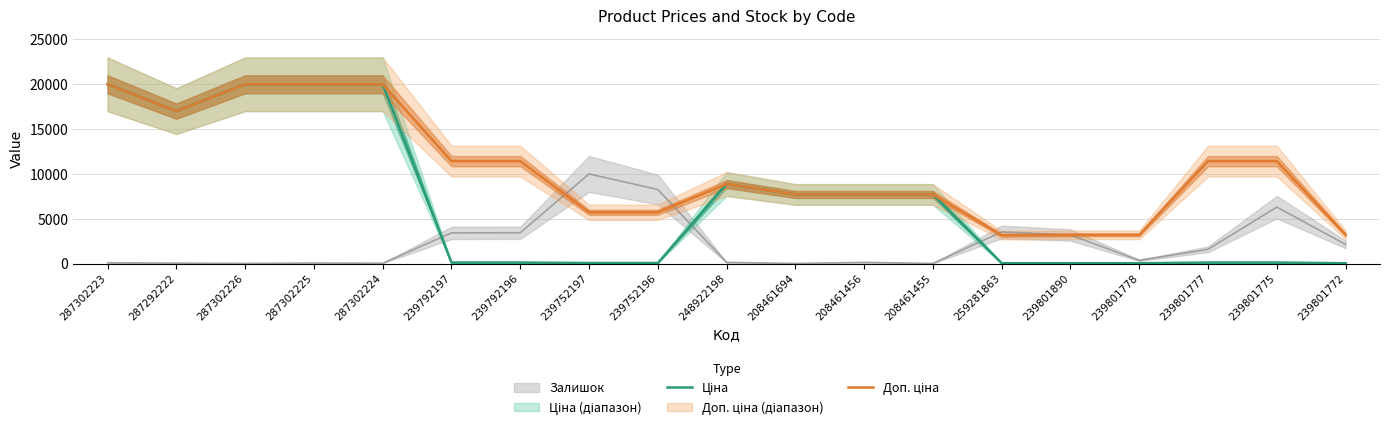

Where does the Ціна series first go above 114?

287302223